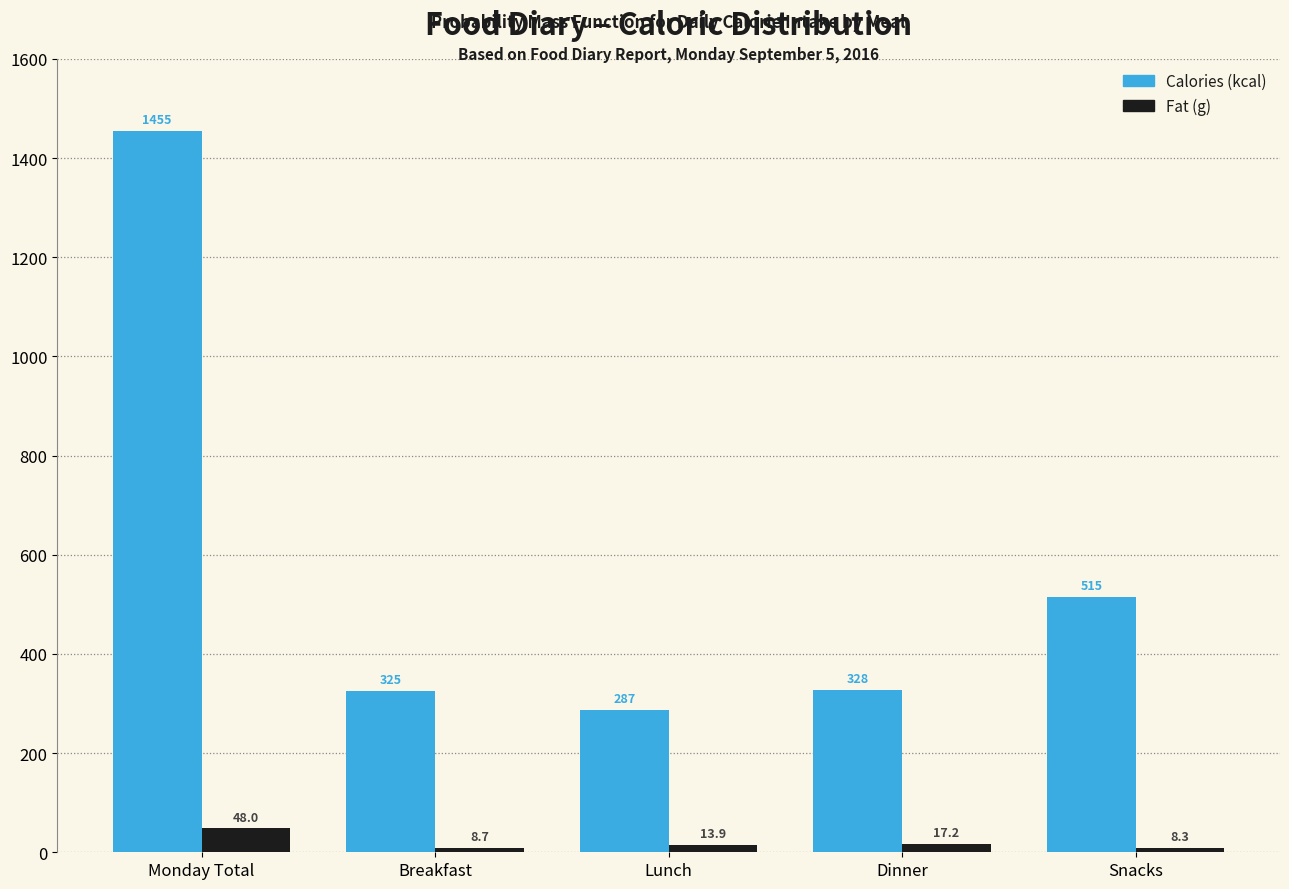

Reading left to right, transcribe all the data shown in this chart.

Calories (kcal): 1455.0	325.0	287.0	328.0	515.0
Fat (g): 48.0	8.7	13.9	17.2	8.3